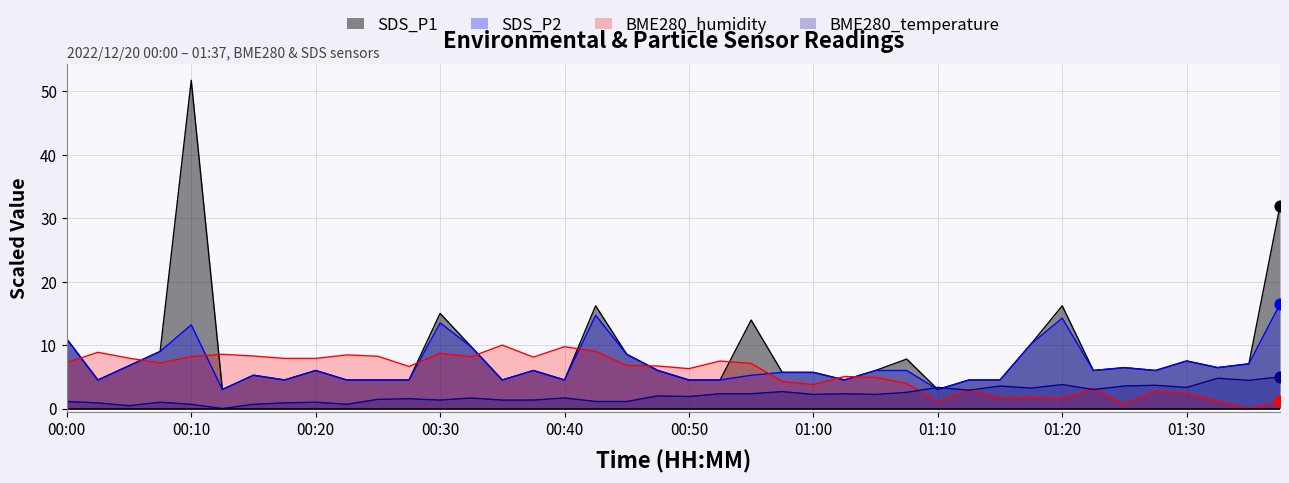

Which series has the largest total across all categories?

SDS_P1